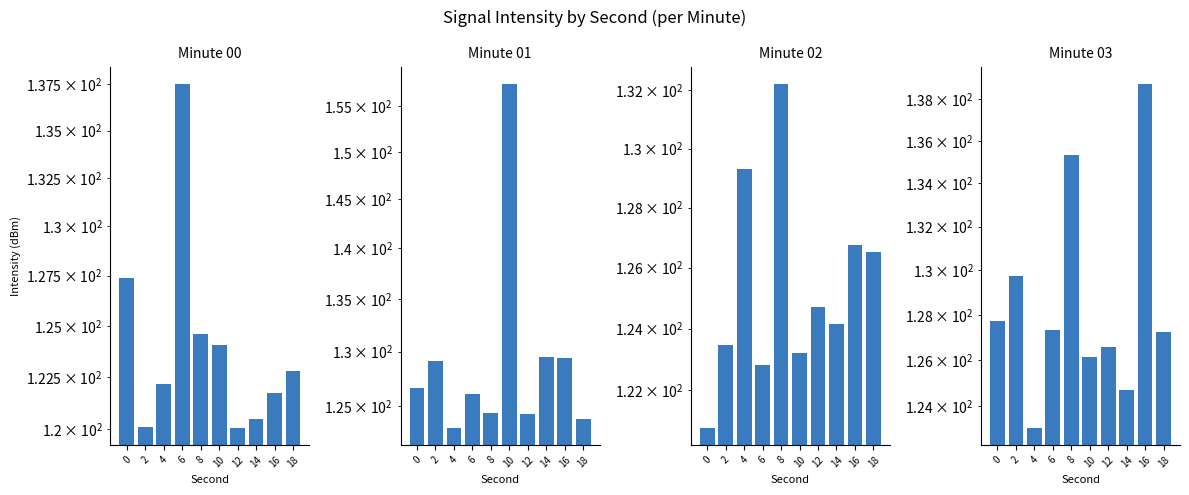

Rank the series at 14 from highest to lowest value.

01, 03, 02, 00